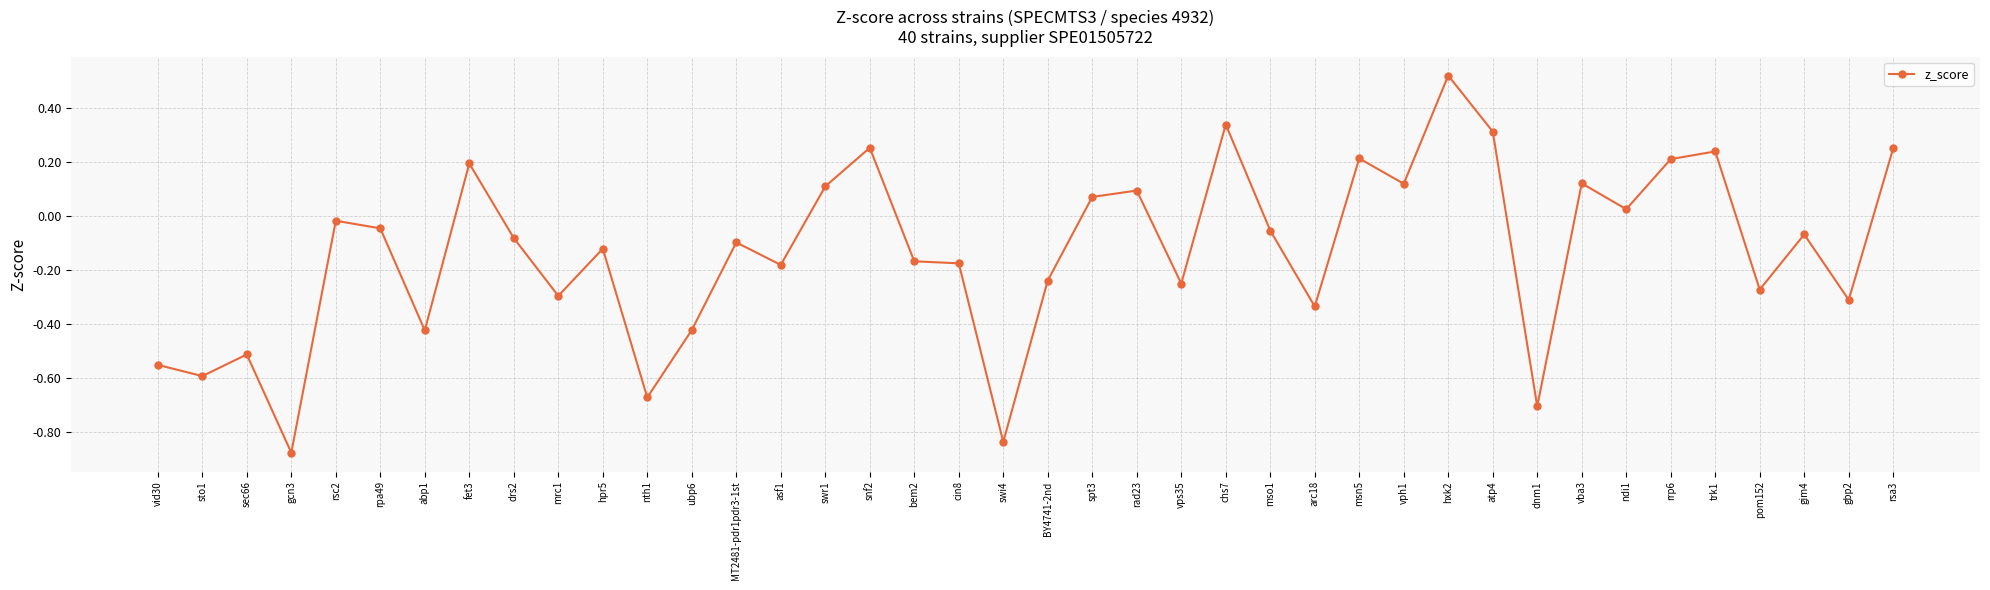

What is the difference between the maximum and minimum values?

1.4